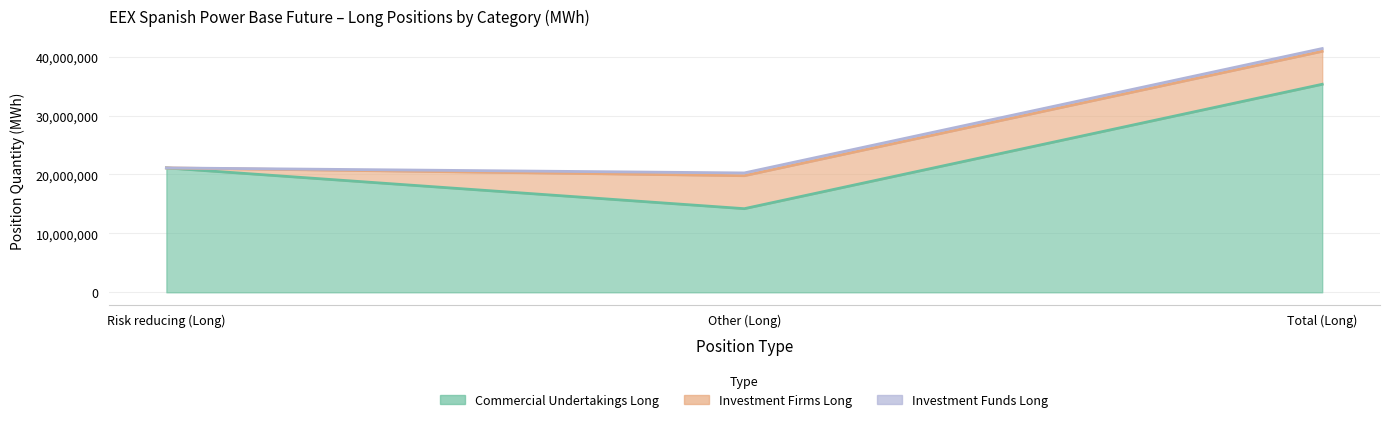

At which label does Commercial Undertakings Long first exceed 21117523?

Total (Long)